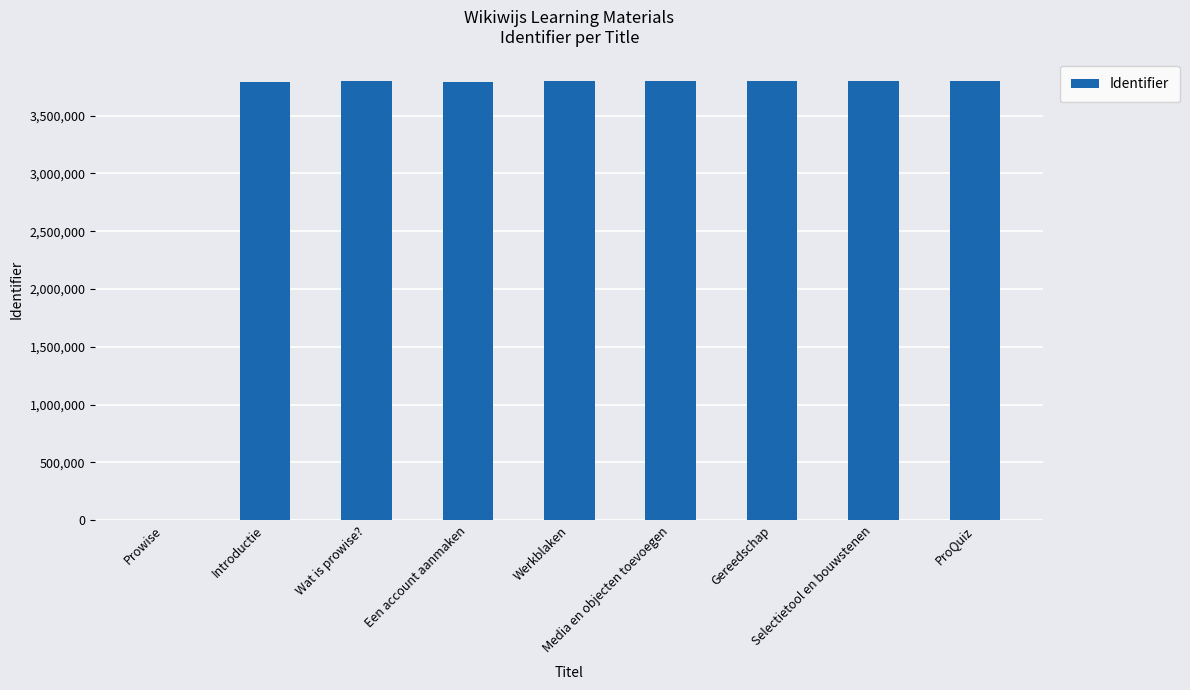

What is the maximum value shown in the chart?

3798128